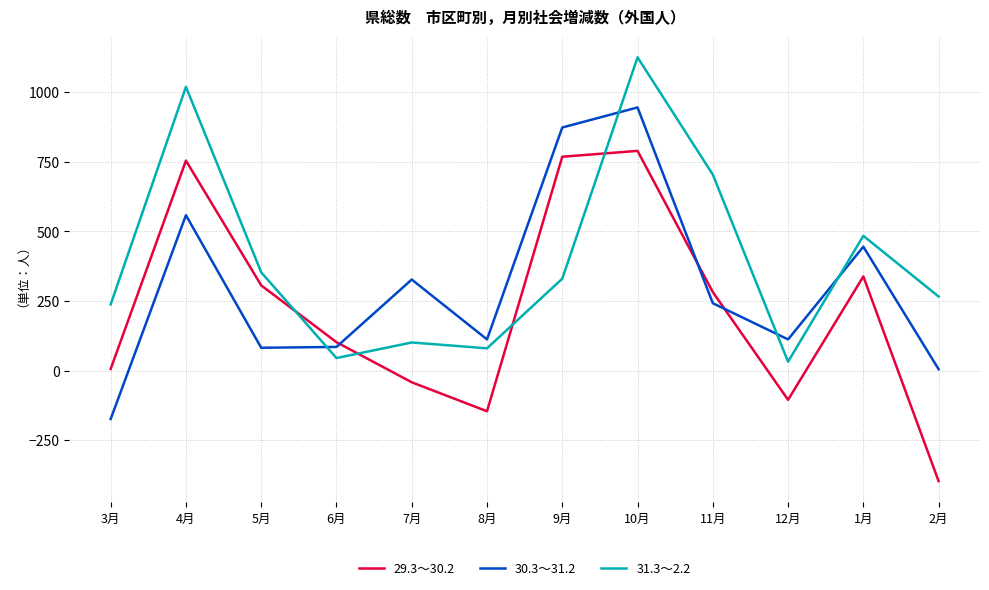

True or false: 30.3～31.2 and 31.3～2.2 cross at least once.

True